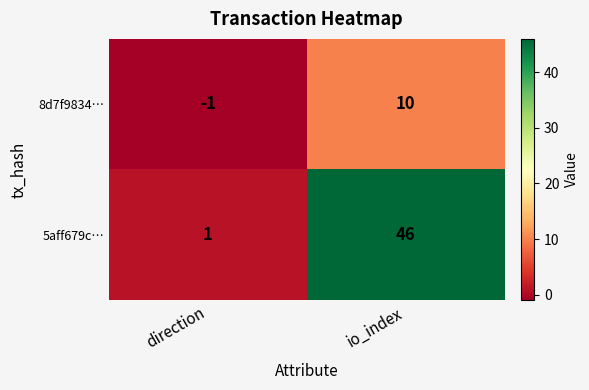

What is the smallest value displayed?

-1